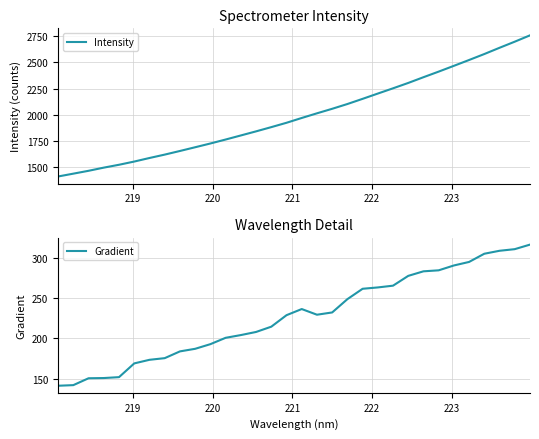

What is the highest value of the Intensity series?

2758.3